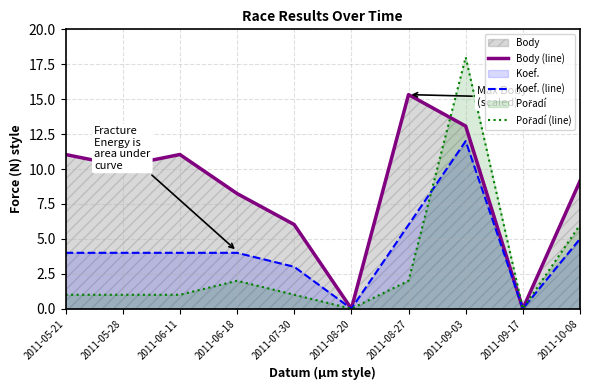

What is the sum of the Pořadí (line) values at 2011-09-17 and 2011-10-08?

6.0